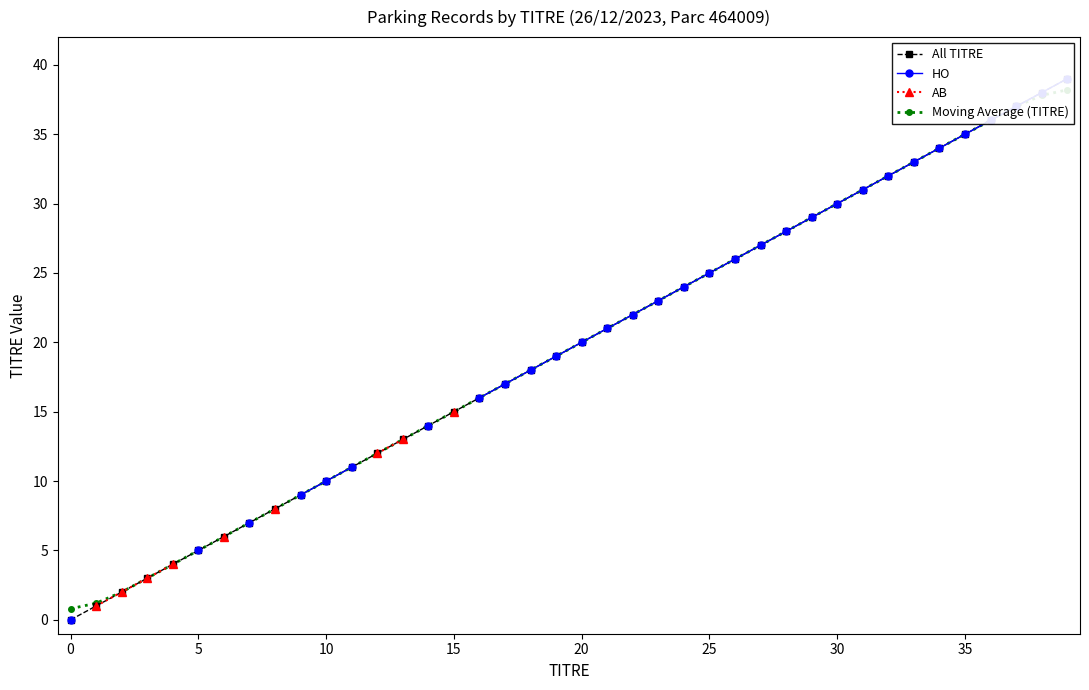

What is the sum of the All TITRE values at 38 and 20?

58.0